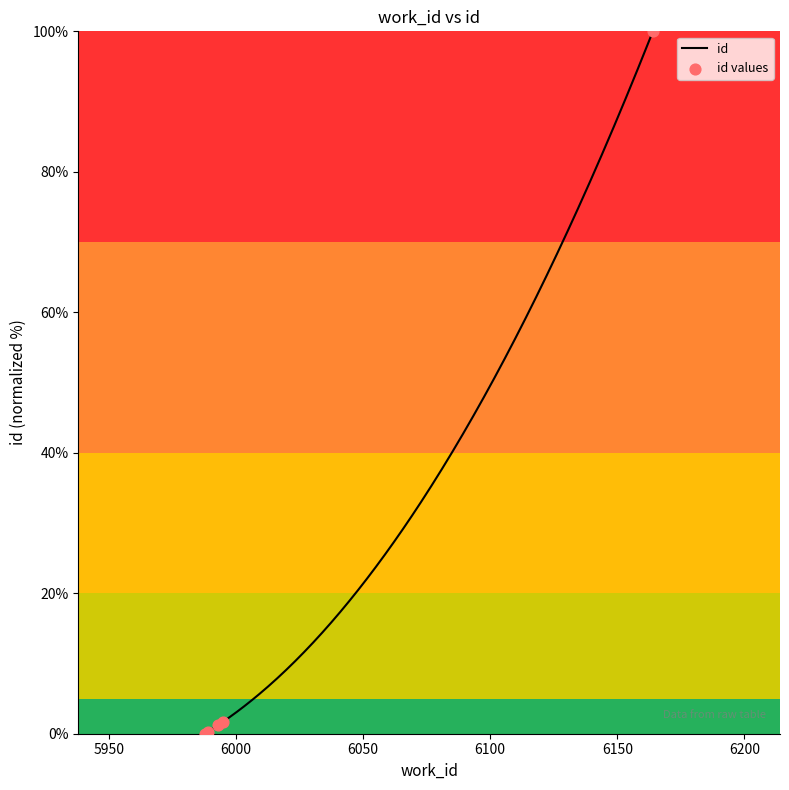

Which has a higher value, 5988 or 5989?

5989